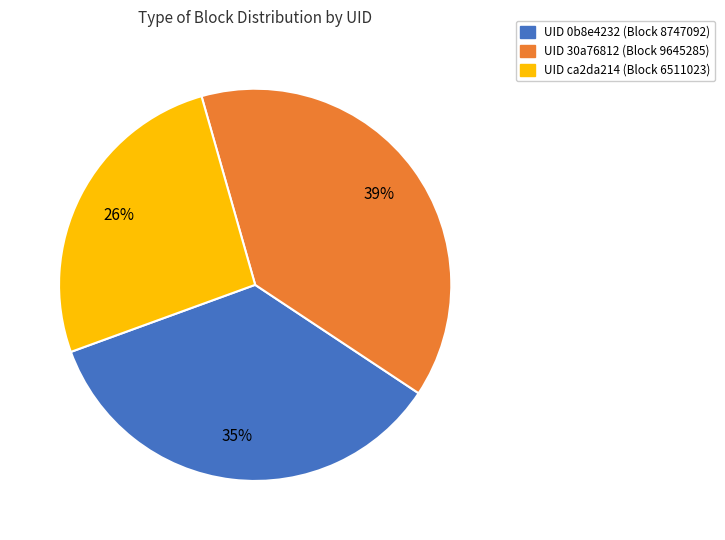

Which category has the biggest portion of the pie?

UID 30a76812 (Block 9645285)